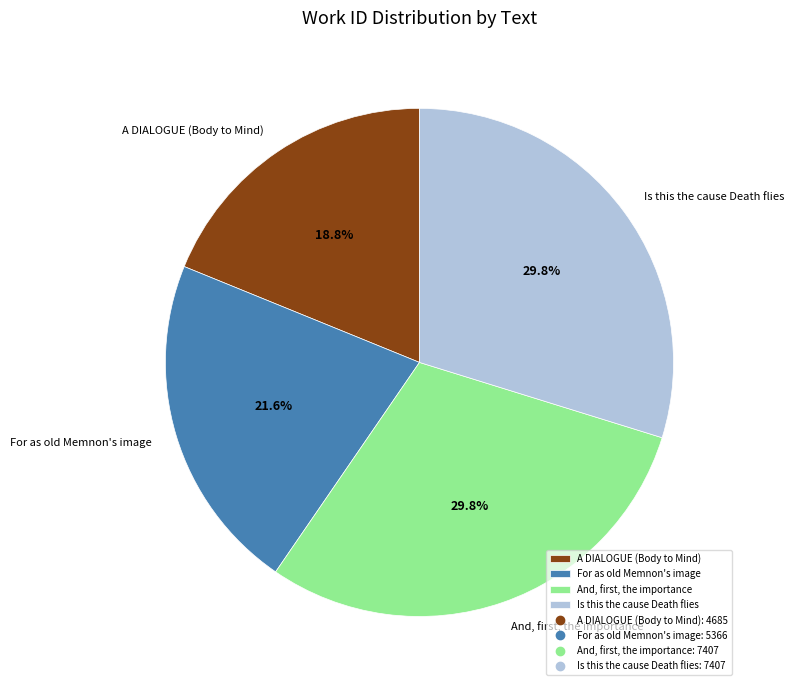

Does A DIALOGUE (Body to Mind) represent more than half of the total?

No